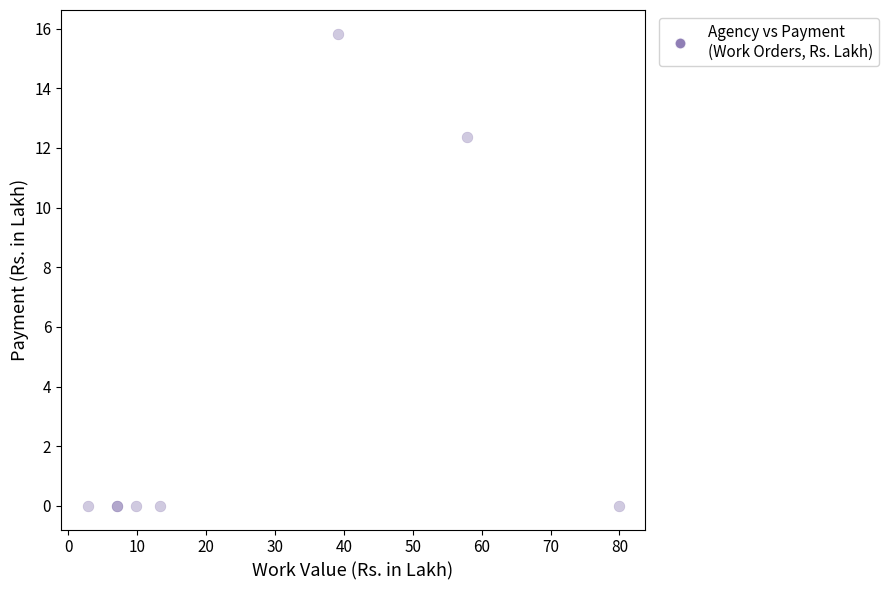

What Y value in the scatter plot is closest to 7?

12.4